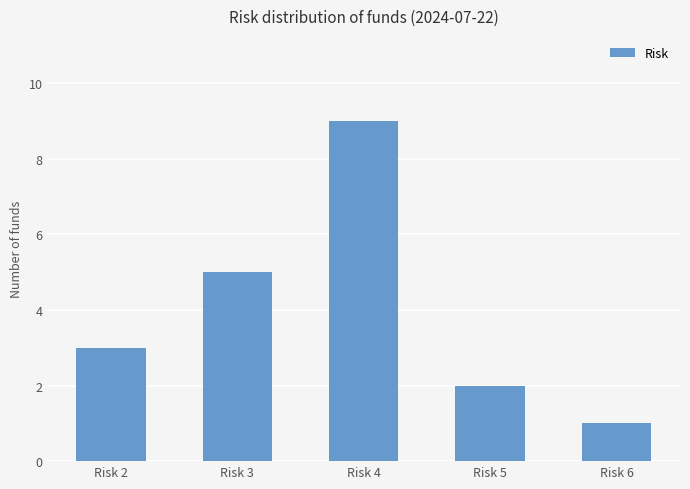

Which label corresponds to the largest value in the chart?

Risk 4